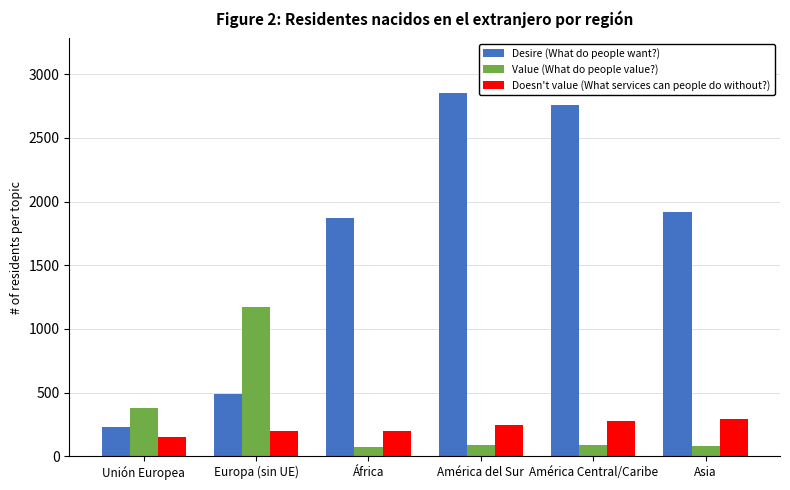

What is the label of the 4th bar from the left?

América del Sur